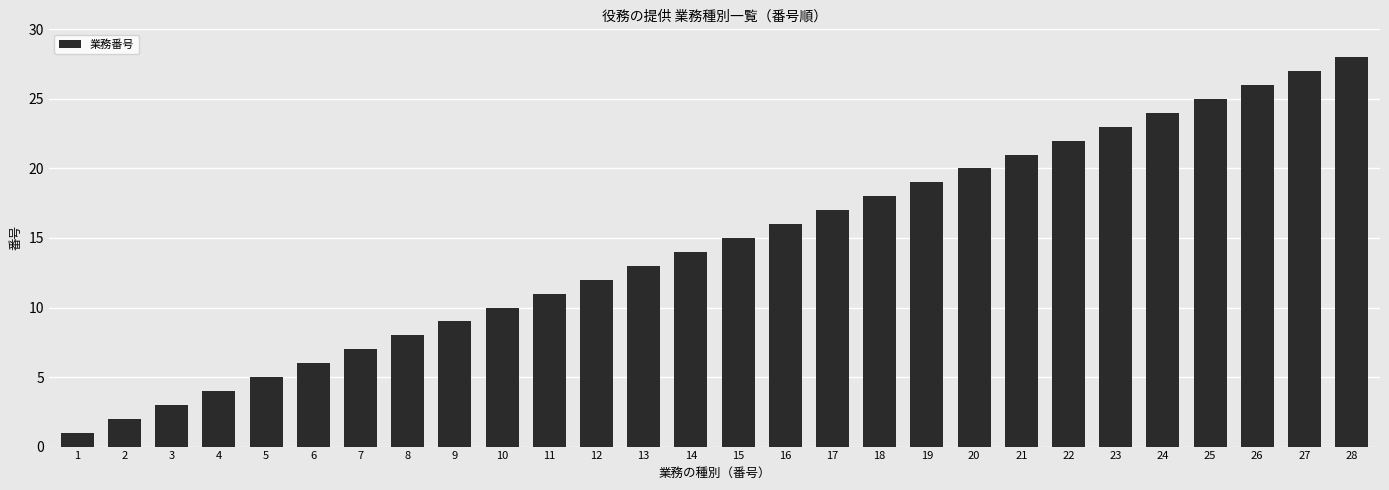

Reading left to right, list all the values displayed in this chart.

1	2	3	4	5	6	7	8	9	10	11	12	13	14	15	16	17	18	19	20	21	22	23	24	25	26	27	28